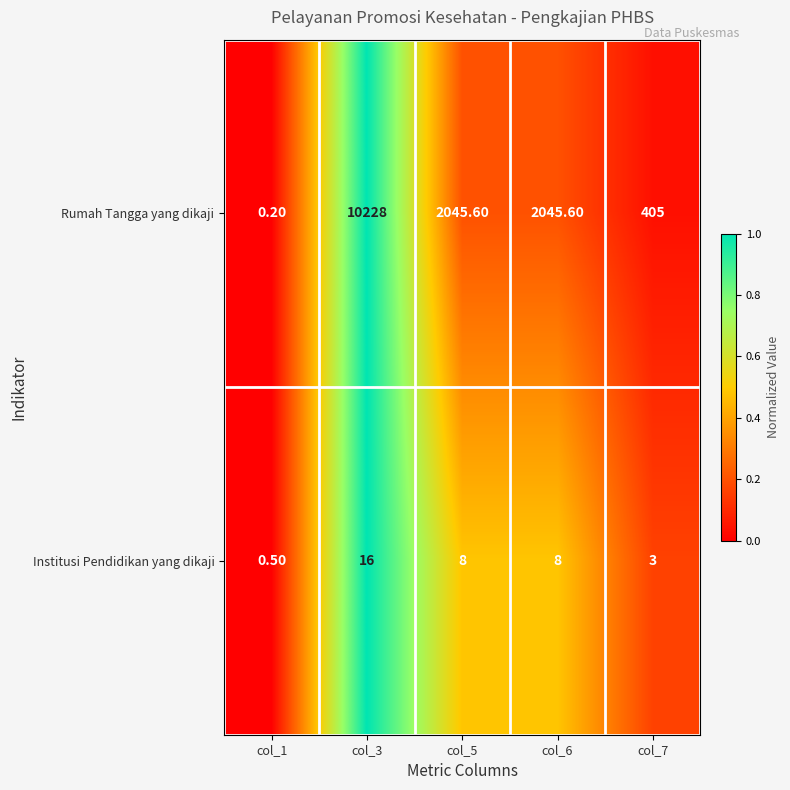

List the series in order of their overall mean, highest first.

Rumah Tangga yang dikaji, Institusi Pendidikan yang dikaji